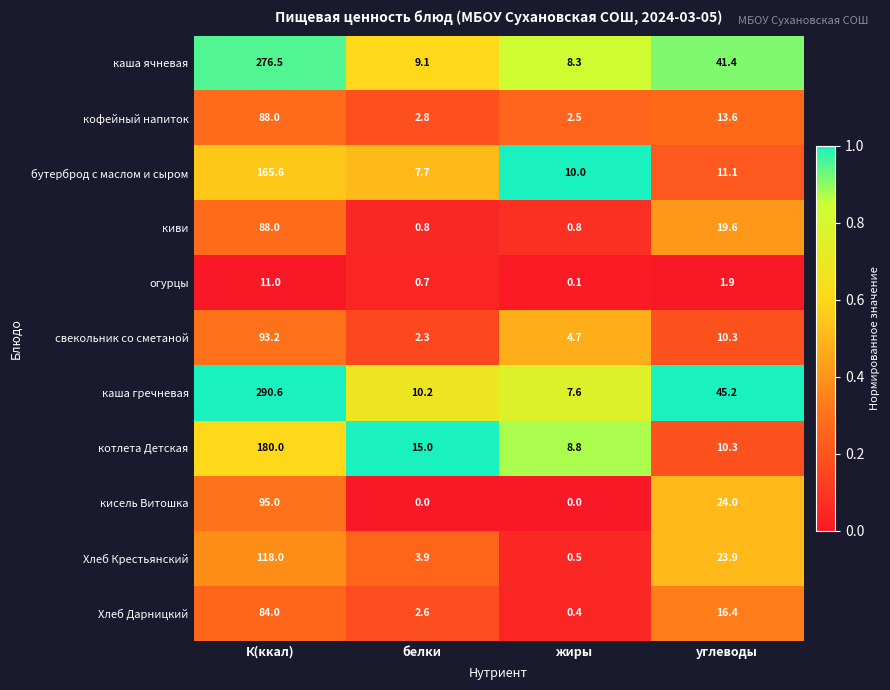

Is it true that каша ячневая equals 23.5 at углеводы?

False